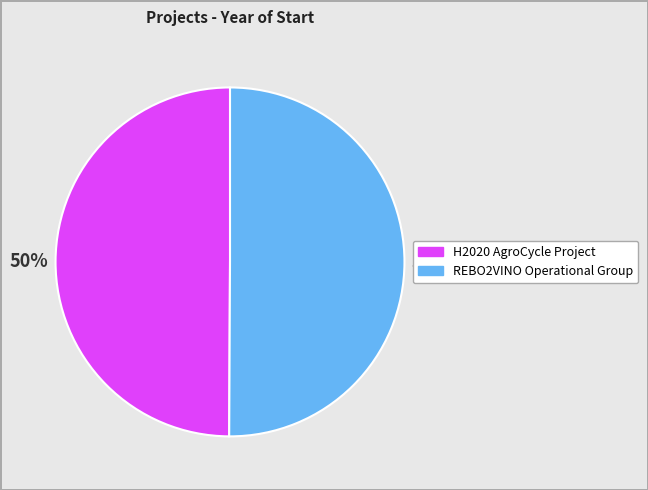

Do REBO2VINO Operational Group and H2020 AgroCycle Project together represent more than half of the pie?

Yes